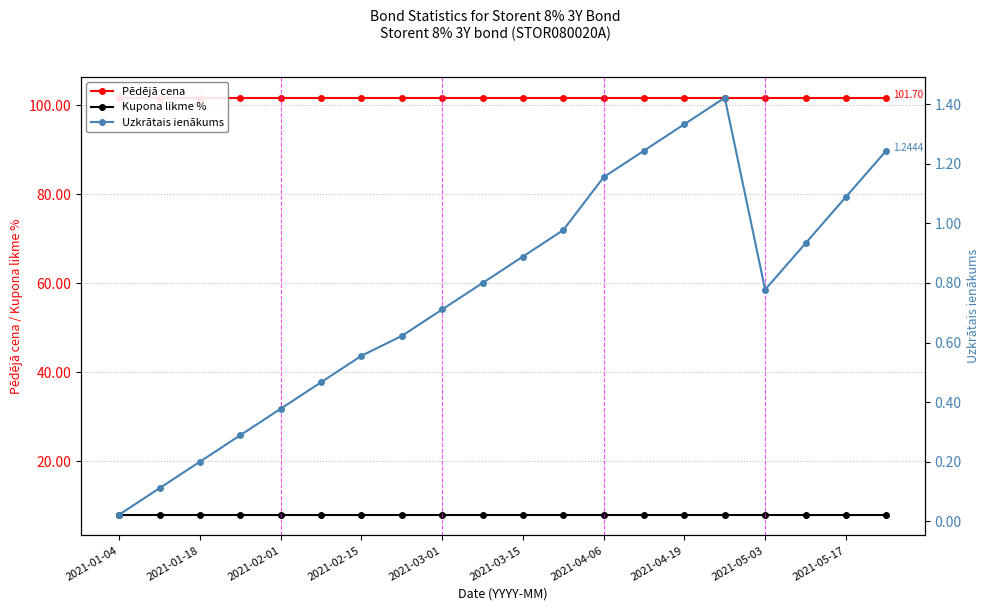

True or false: Uzkrātais ienākums has a value of 2.1 at 2021-04-06.

False